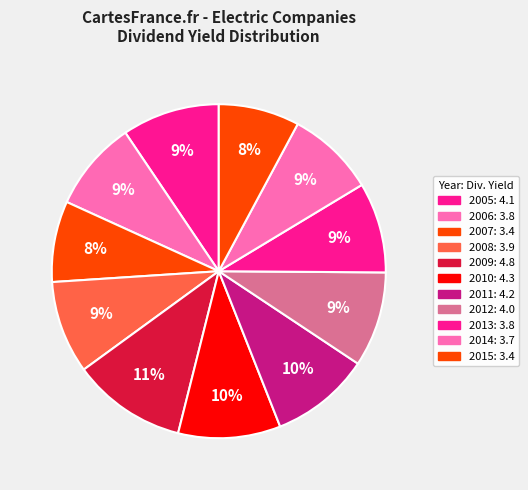

Is there any slice that represents more than half of the pie?

No